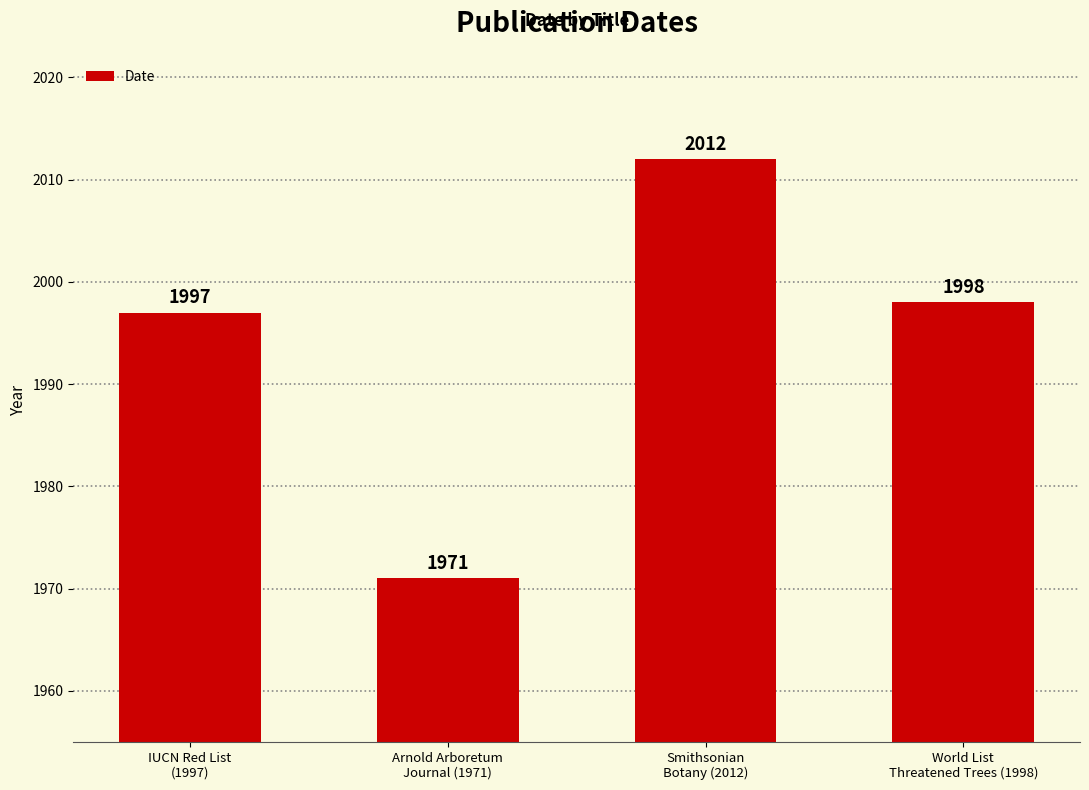

What is the label of the 4th bar from the left?

World List
Threatened Trees (1998)